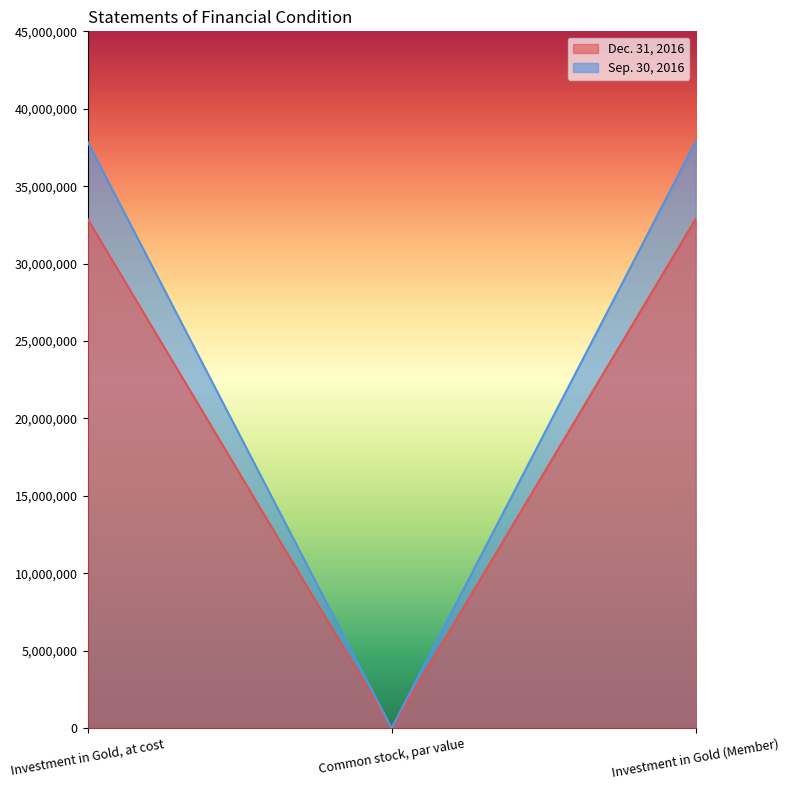

What is the value of the Sep. 30, 2016 point at the 3rd from the left?

37872834